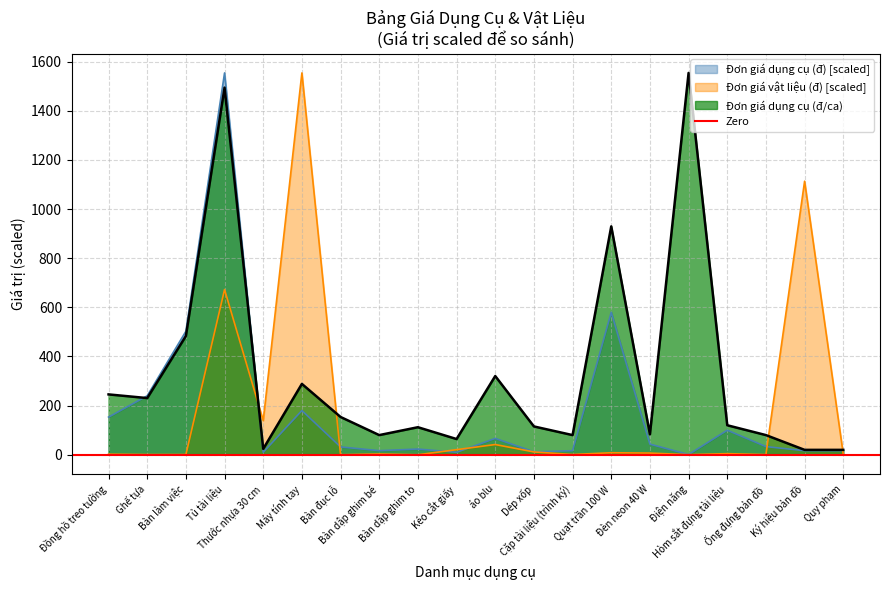

Where is Đơn giá dụng cụ (đ) nearest to the value 777?

Quạt trần 100 W